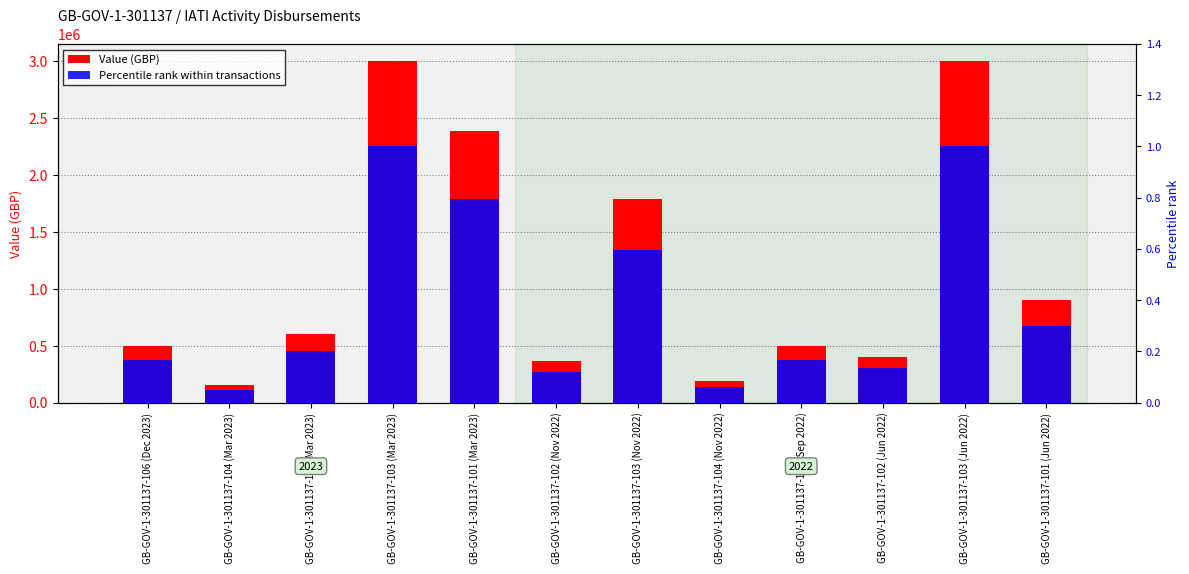

The value of Value (GBP) at GB-GOV-1-301137-101 (Mar 2023) is 3121144.8. True or false?

False